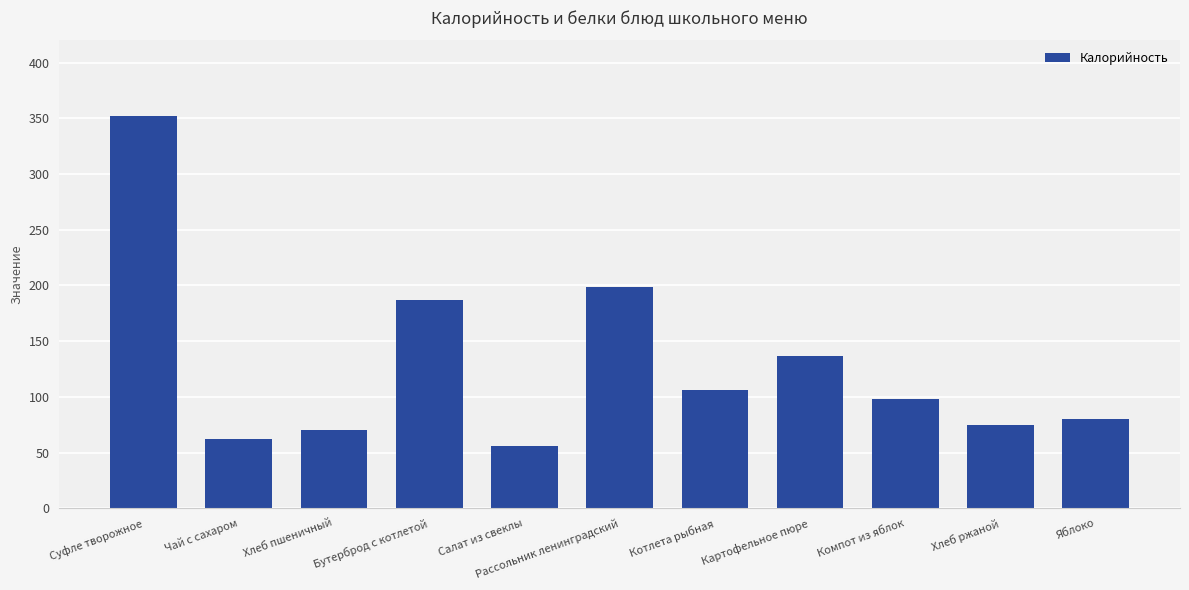

Reading left to right, extract all data points from this chart.

Суфле творожное=352.0	Чай с сахаром=62.0	Хлеб пшеничный=70.1	Бутерброд с котлетой=187.0	Салат из свеклы=56.0	Рассольник ленинградский=199.0	Котлета рыбная=106.0	Картофельное пюре=137.0	Компот из яблок=98.0	Хлеб ржаной=75.0	Яблоко=80.0